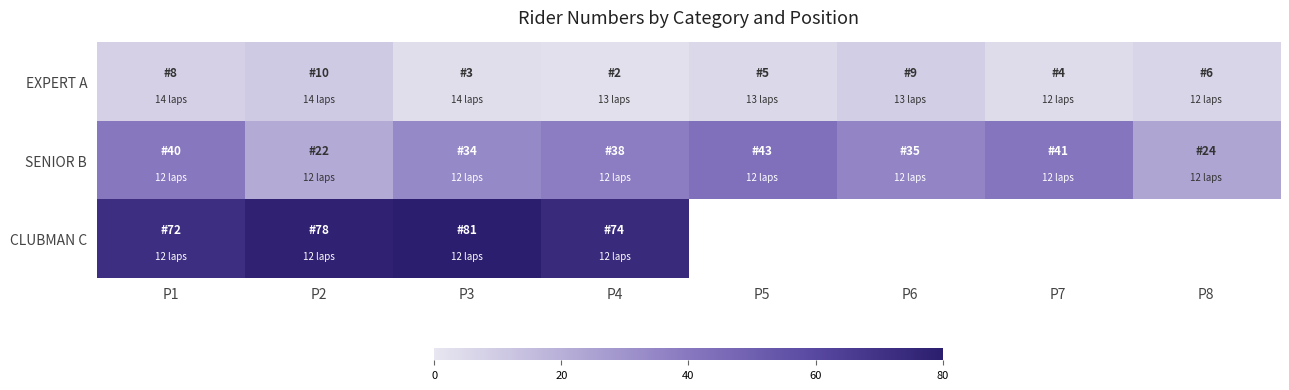

List the series in order of their overall mean, lowest first.

EXPERT A, SENIOR B, CLUBMAN C